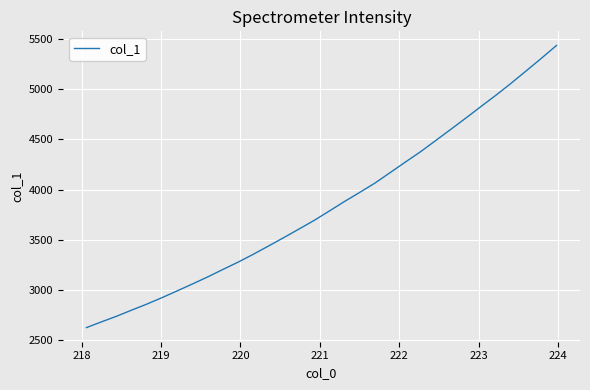

Reading left to right, what are all the values shown in this chart?

2626.1	2683.8	2740.1	2801.5	2861.4	2925.7	2993.3	3061.7	3131.7	3205.8	3278.6	3356.7	3439.0	3522.1	3607.0	3693.0	3786.4	3881.3	3971.6	4063.8	4167.7	4272.1	4374.9	4486.2	4598.1	4711.2	4826.3	4940.3	5059.2	5183.1	5308.0	5436.3